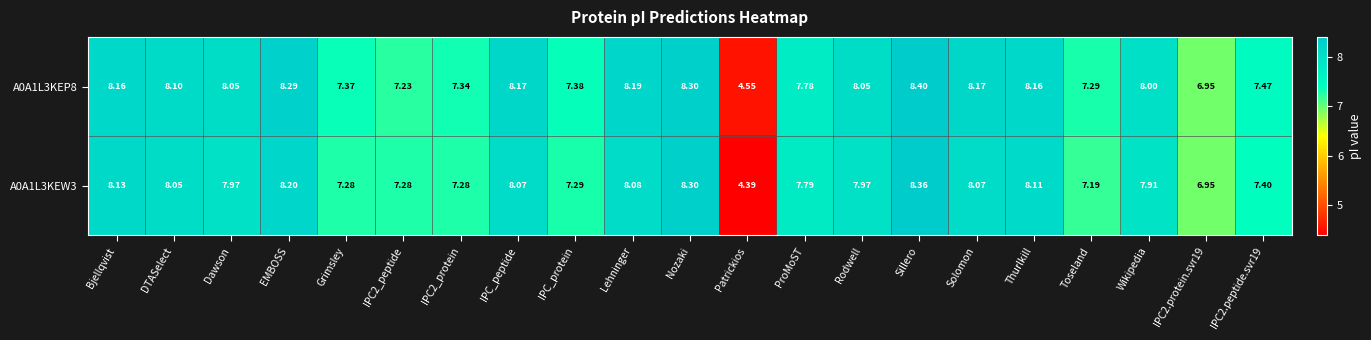

At Dawson, list the series in order from largest to smallest.

A0A1L3KEP8, A0A1L3KEW3